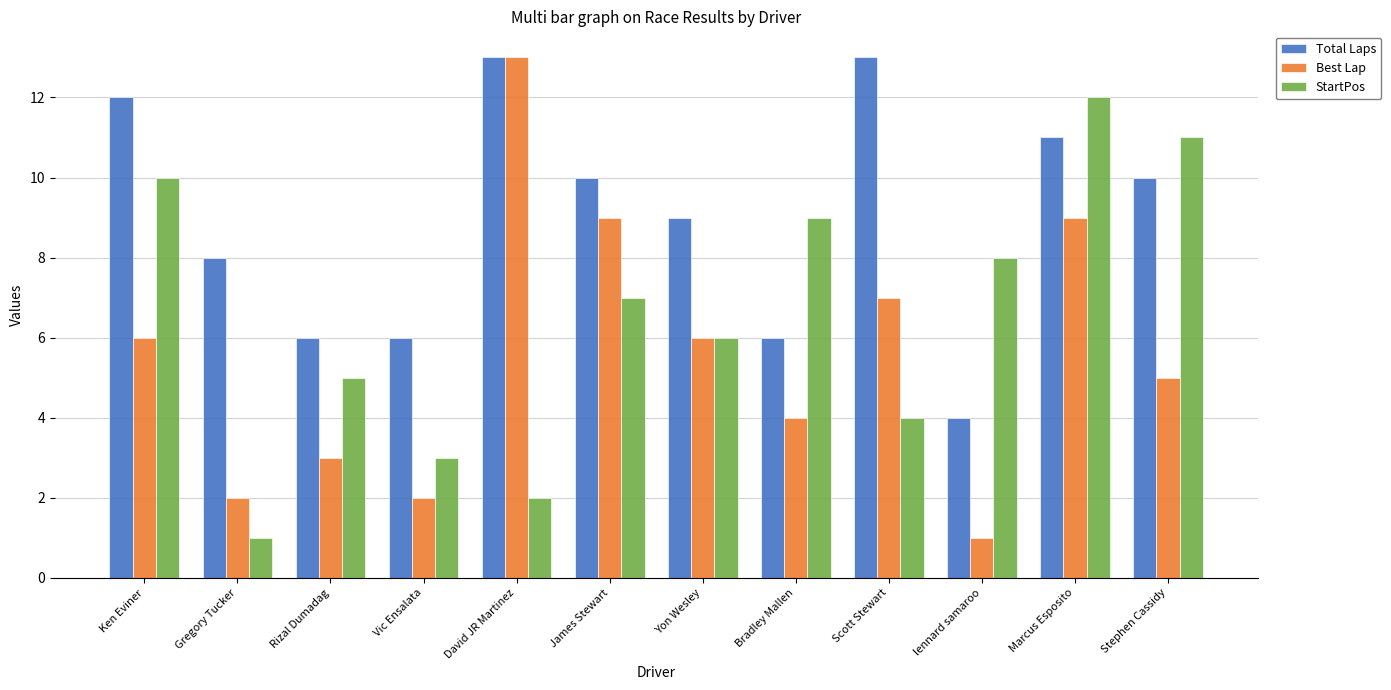

At which label does Total Laps first exceed 10?

Ken Eviner